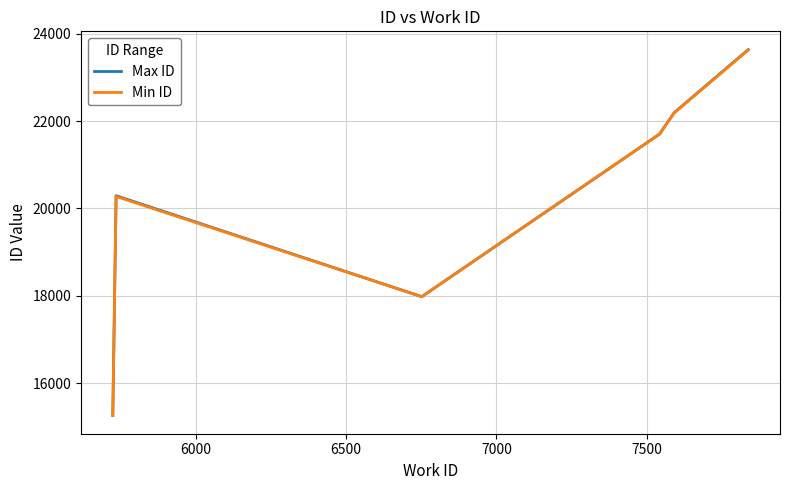

What is the minimum value shown in the chart?

15259